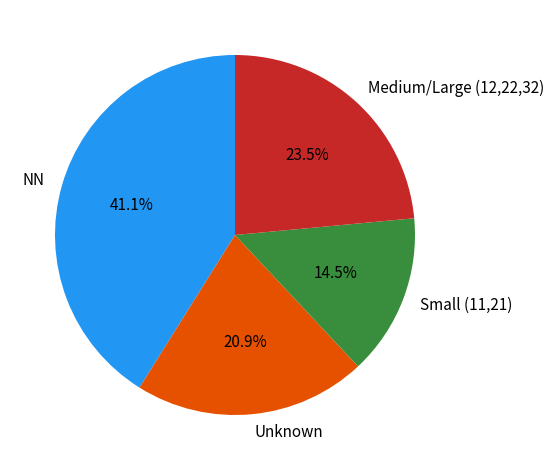

How many segments does this pie chart have?

4